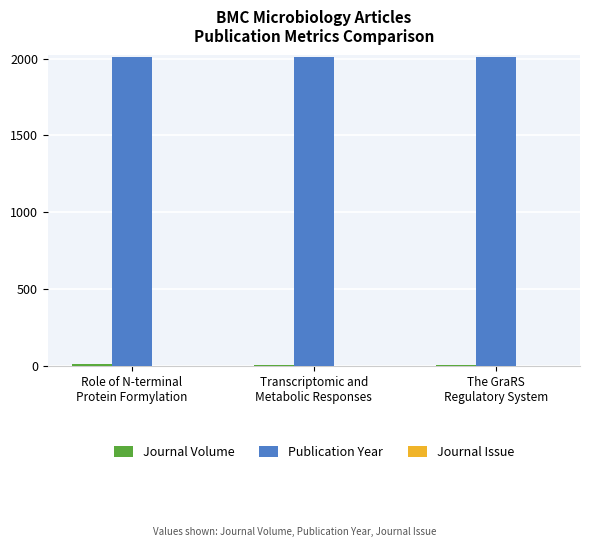

Which series has the largest total across all categories?

Publication Year